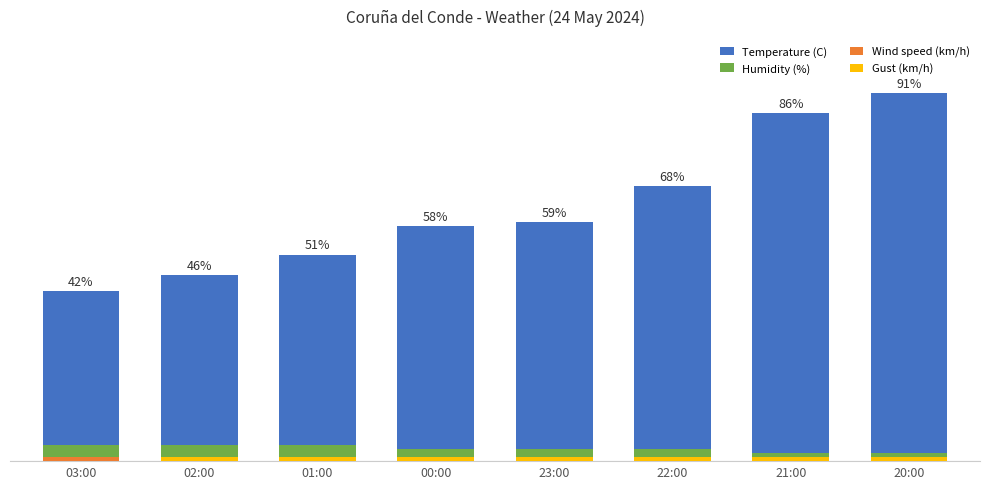

What value does the Humidity (%) series have at 20:00?

2